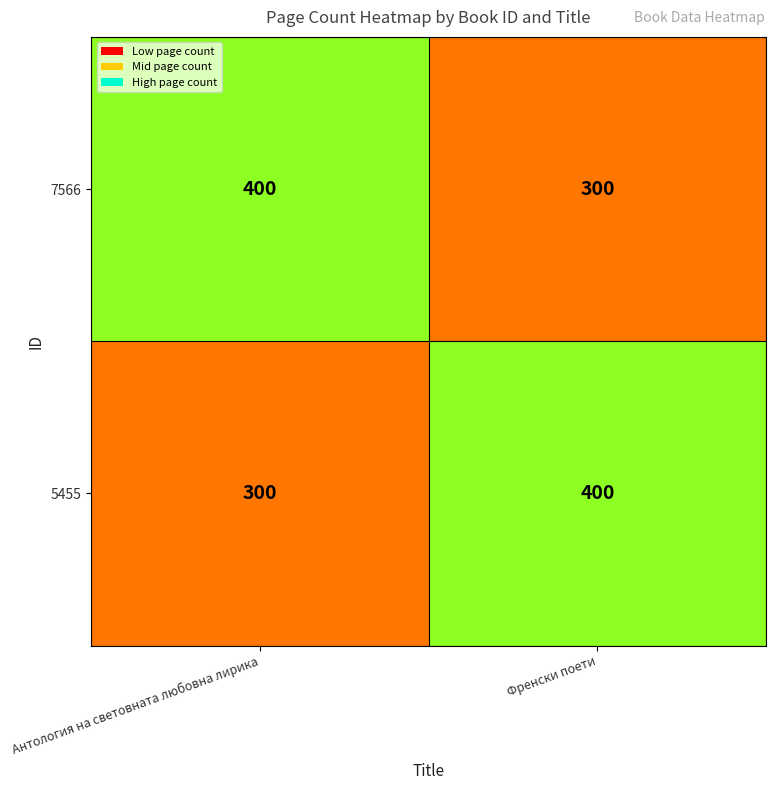

What is the smallest value displayed?

300